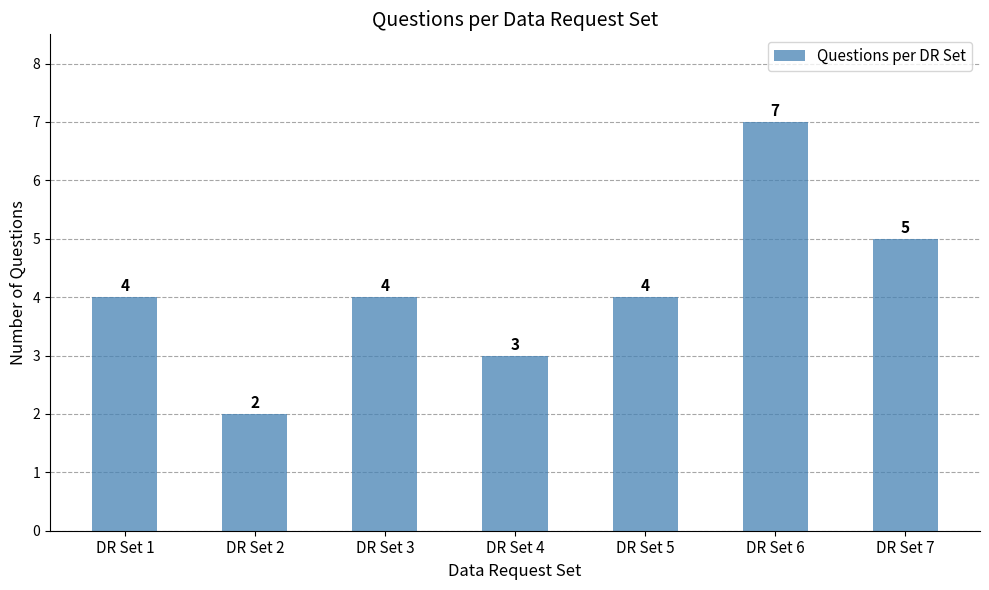

What is the approximate value at DR Set 7?

5